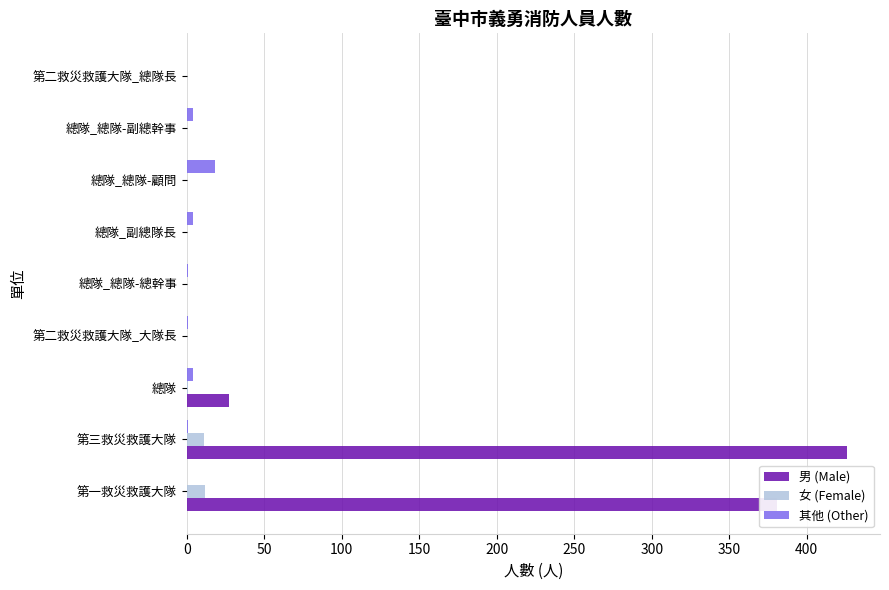

The value of 男 (Male) at 總隊_總隊-副總幹事 is 0. True or false?

True